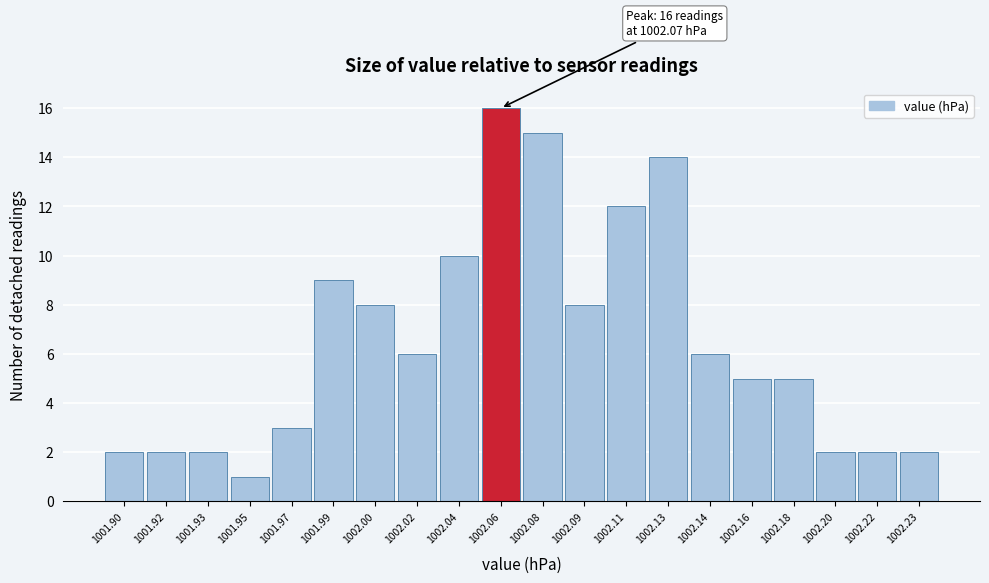

Reading left to right, extract all data points from this chart.

1001.90=2	1001.92=2	1001.93=2	1001.95=1	1001.97=3	1001.99=9	1002.00=8	1002.02=6	1002.04=10	1002.06=16	1002.08=15	1002.09=8	1002.11=12	1002.13=14	1002.14=6	1002.16=5	1002.18=5	1002.20=2	1002.22=2	1002.23=2